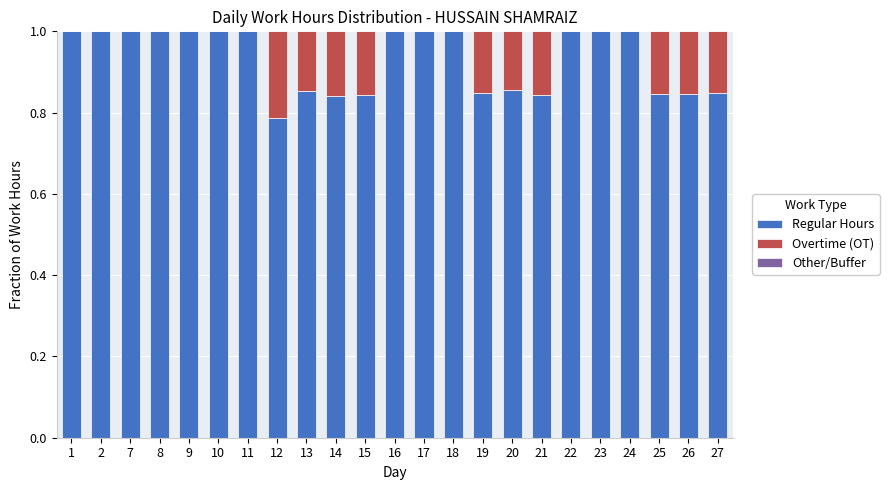

What is the maximum value for Regular Hours?

1.0